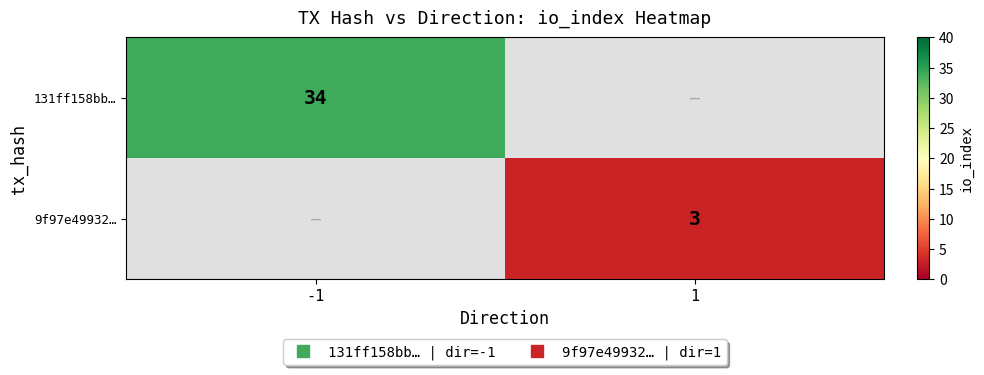

How many values in 9f97e49932… are above zero?

1